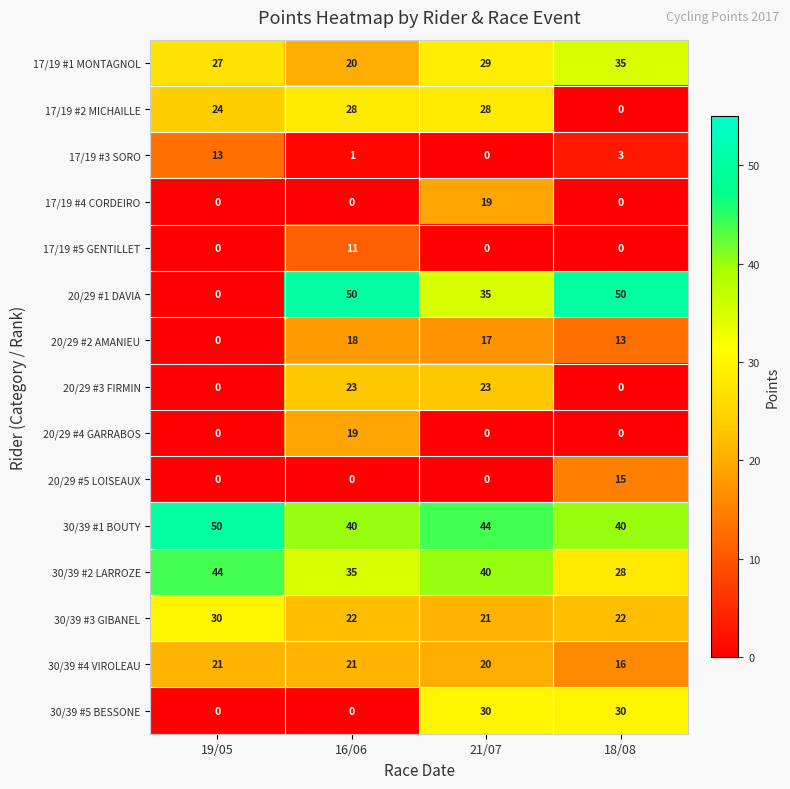

What is the difference between the maximum and minimum values in the 17/19 #3 SORO series?

13